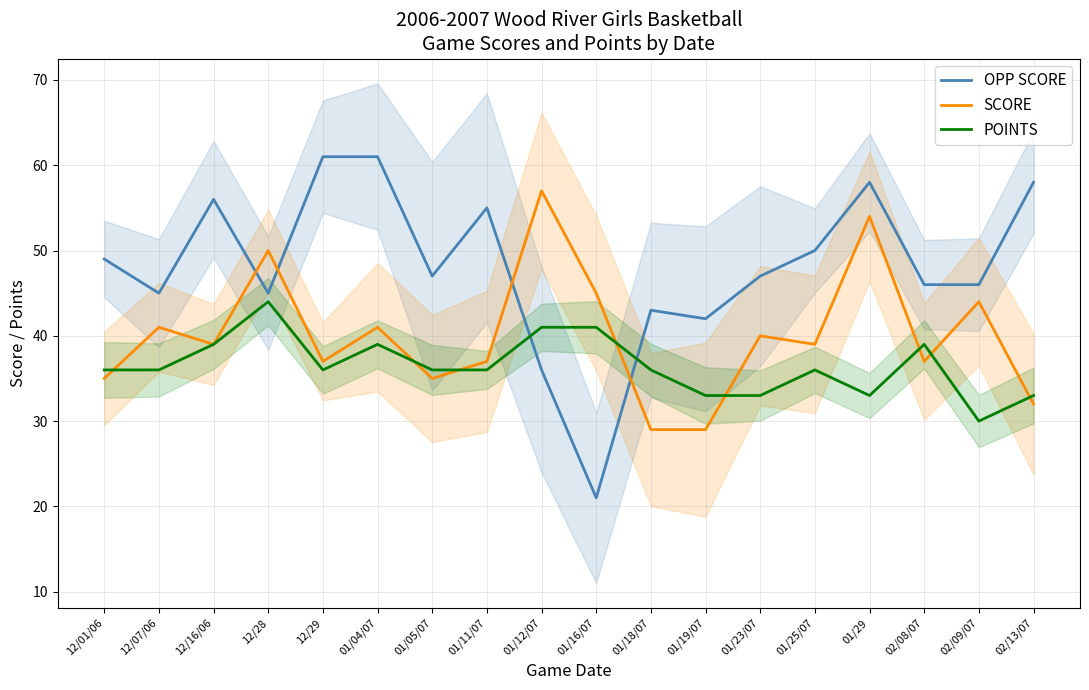

Between which two adjacent categories do OPP SCORE and SCORE first intersect?

12/16/06 and 12/28